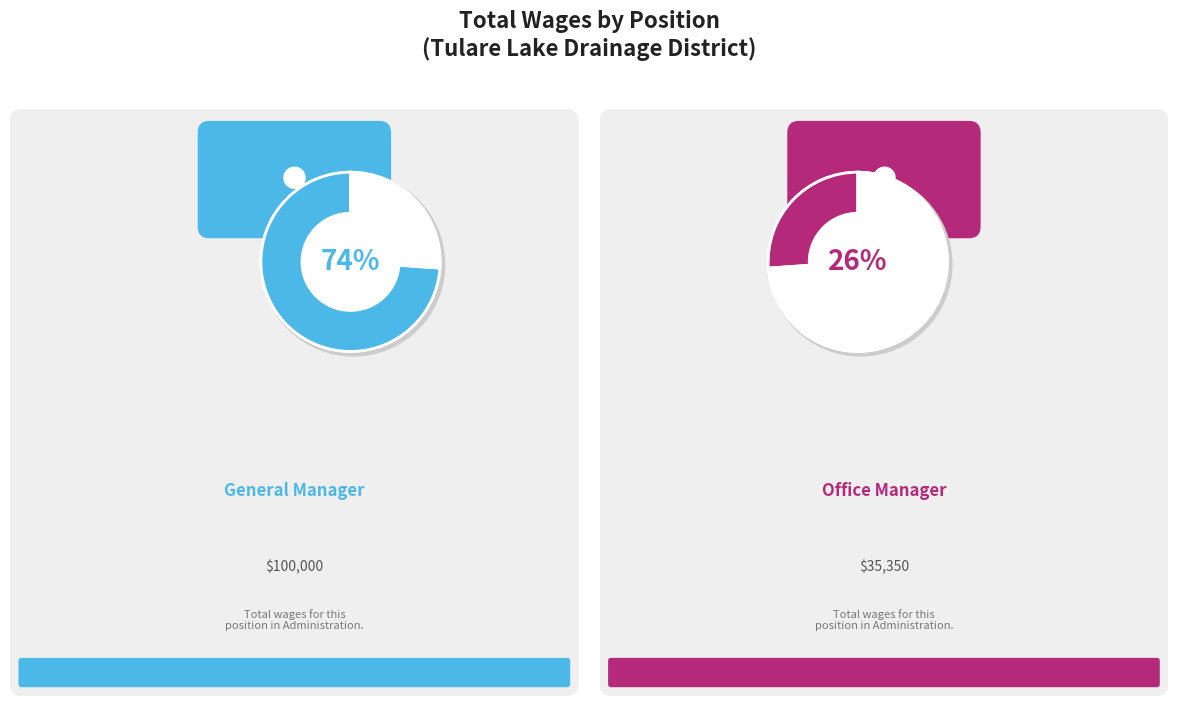

Count the number of slices in the pie.

2